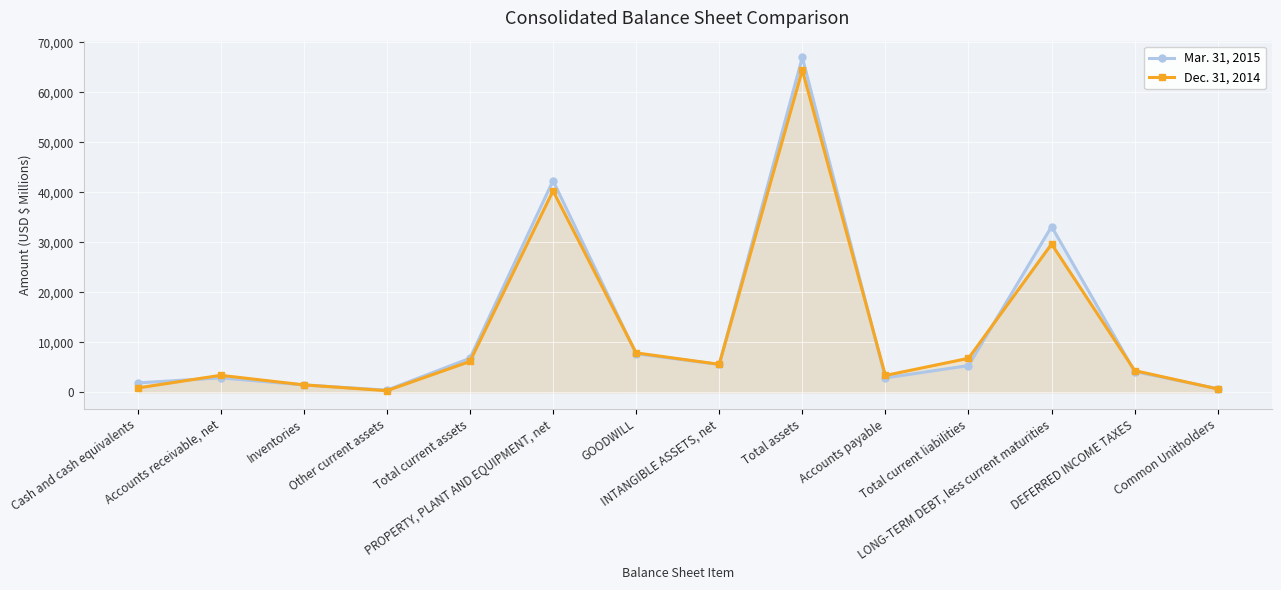

Reading right to left, list all the values displayed in this chart.

Mar. 31, 2015: Common Unitholders=695	DEFERRED INCOME TAXES=4139	LONG-TERM DEBT, less current maturities=33158	Total current liabilities=5327	Accounts payable=2865	Total assets=67004	INTANGIBLE ASSETS, net=5553	GOODWILL=7702	PROPERTY, PLANT AND EQUIPMENT, net=42342	Total current assets=6789	Other current assets=411	Inventories=1461	Accounts receivable, net=2863	Cash and cash equivalents=1863
Dec. 31, 2014: Common Unitholders=648	DEFERRED INCOME TAXES=4325	LONG-TERM DEBT, less current maturities=29653	Total current liabilities=6782	Accounts payable=3349	Total assets=64469	INTANGIBLE ASSETS, net=5582	GOODWILL=7865	PROPERTY, PLANT AND EQUIPMENT, net=40292	Total current assets=6153	Other current assets=301	Inventories=1467	Accounts receivable, net=3378	Cash and cash equivalents=847